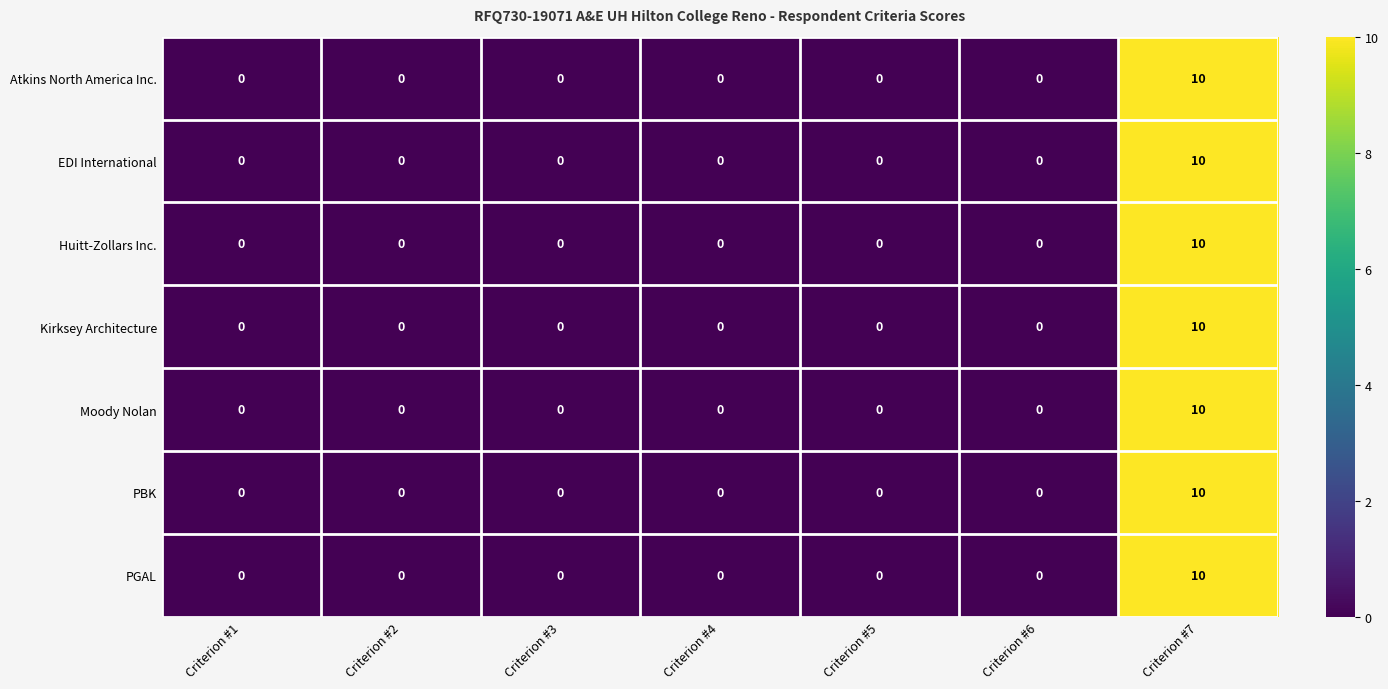

What is the difference between the maximum and minimum values in the Kirksey Architecture series?

10